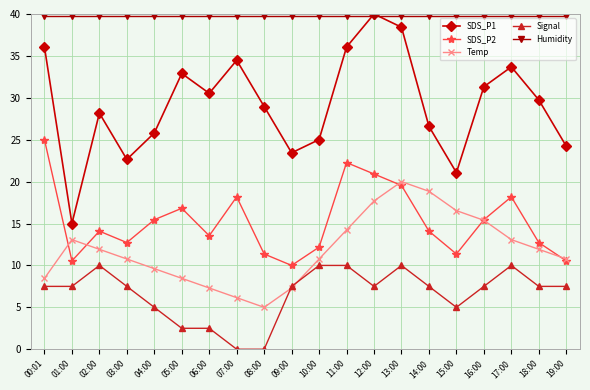

What is the value of the SDS_P2 point at the 5th from the left?

15.5